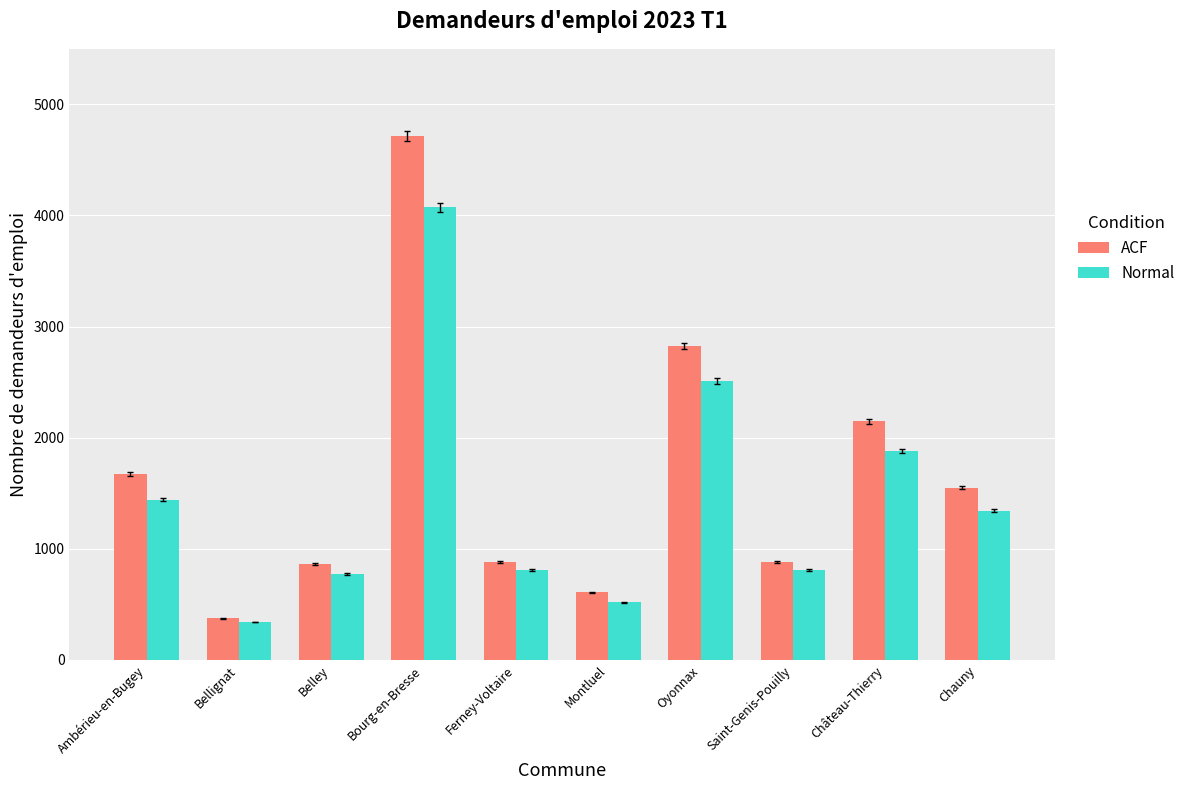

At which category is the sum across all series the highest?

Bourg-en-Bresse